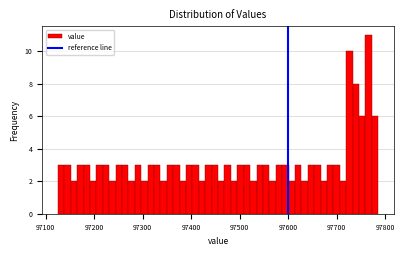

Around what value on the x-axis is the tallest bar? Give the approximate position of its centre, as read against the axis.

97770